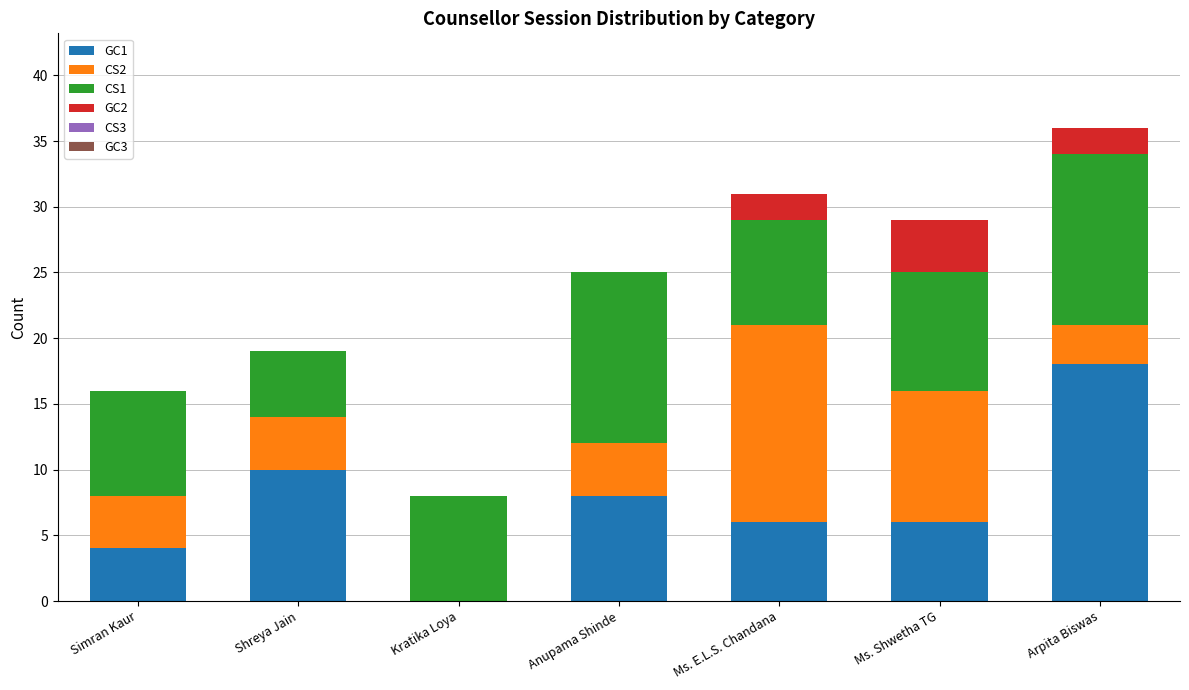

The GC1 series shows 4 at Simran Kaur. True or false?

True